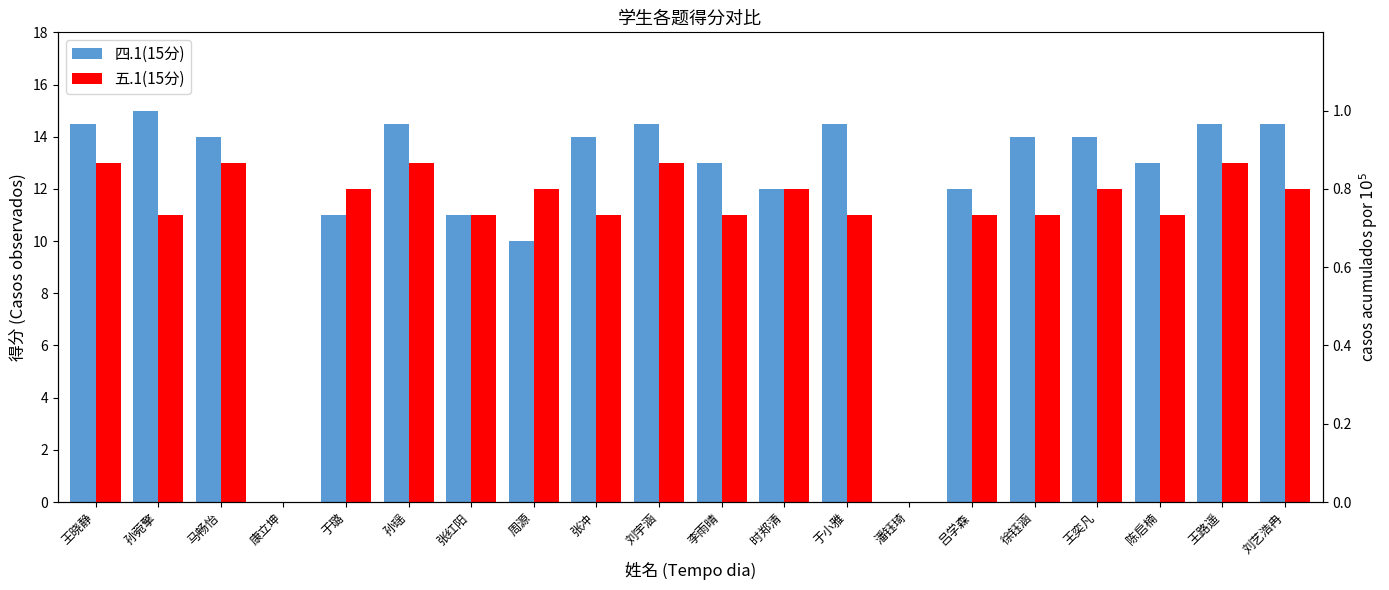

What position from the left is 王奕凡?

17